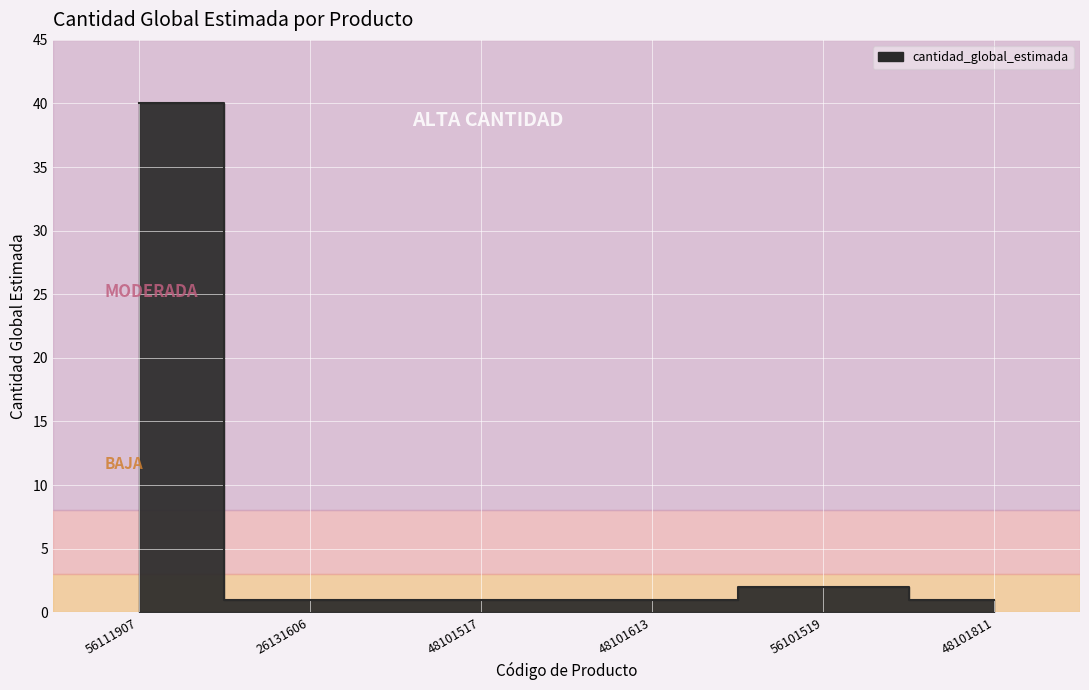

Between 48101517 and 26131606, which is larger?

48101517